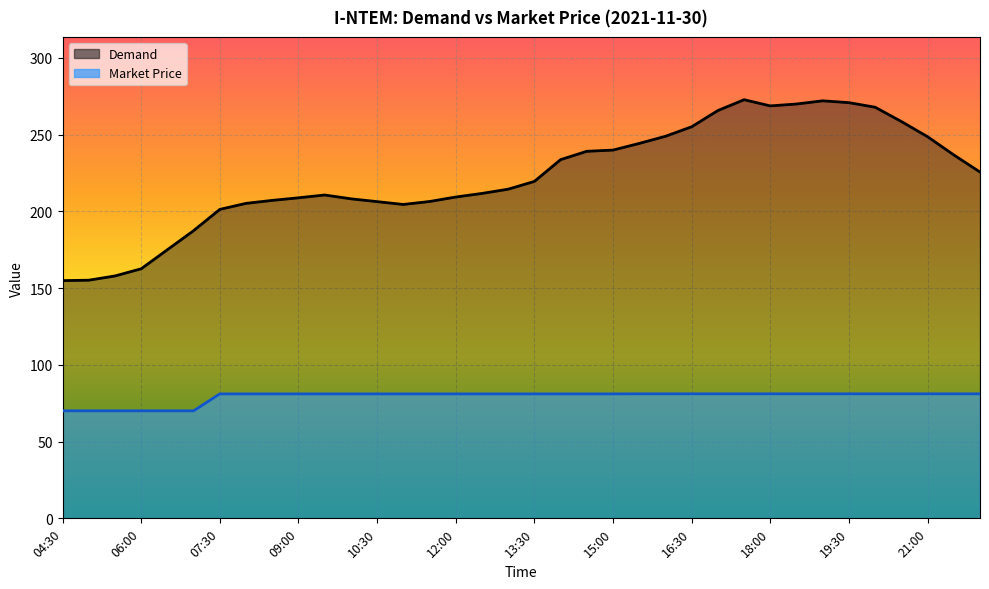

Rank the series at 05:00 from lowest to highest value.

Market Price, Demand